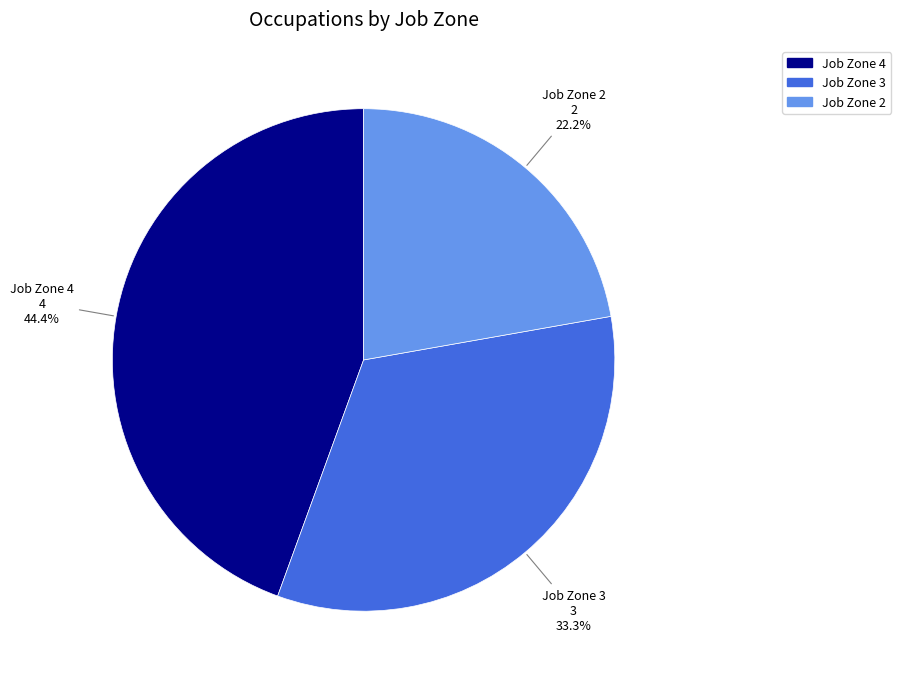

Which slice is the largest?

Job Zone 4